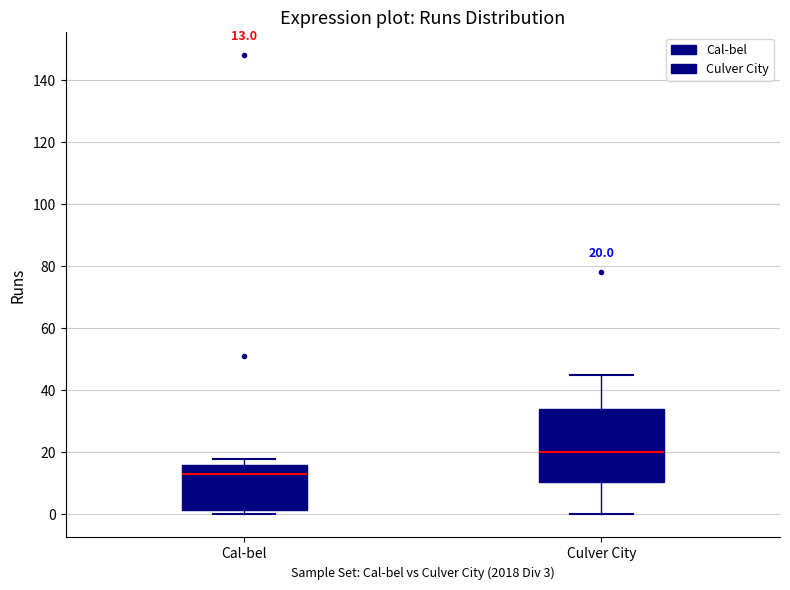

Comparing the boxes themselves (not the whiskers), which one is the tallest?

Culver City